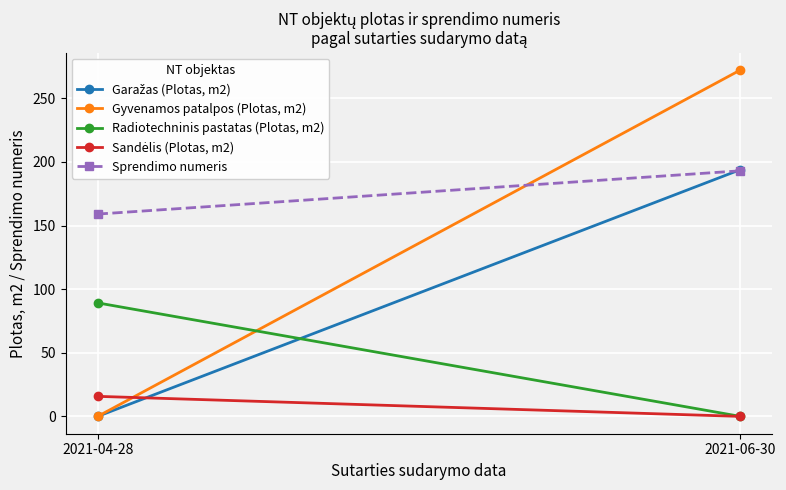

List the series in order of their overall mean, highest first.

Sprendimo numeris, Gyvenamos patalpos (Plotas, m2), Garažas (Plotas, m2), Radiotechninis pastatas (Plotas, m2), Sandėlis (Plotas, m2)